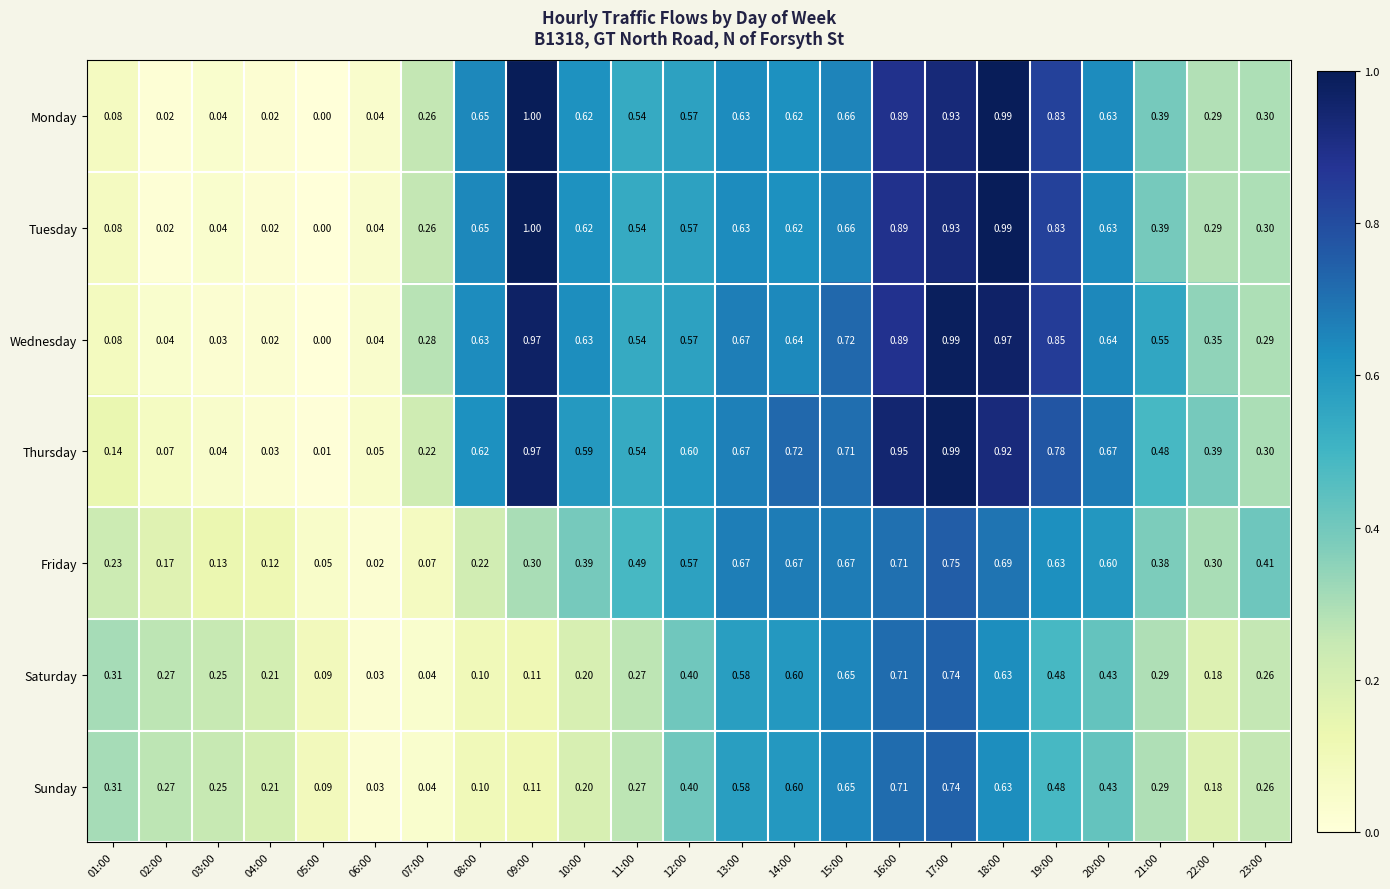

Is the value of Wednesday at 10:00 greater than the value of Monday at 18:00?

No